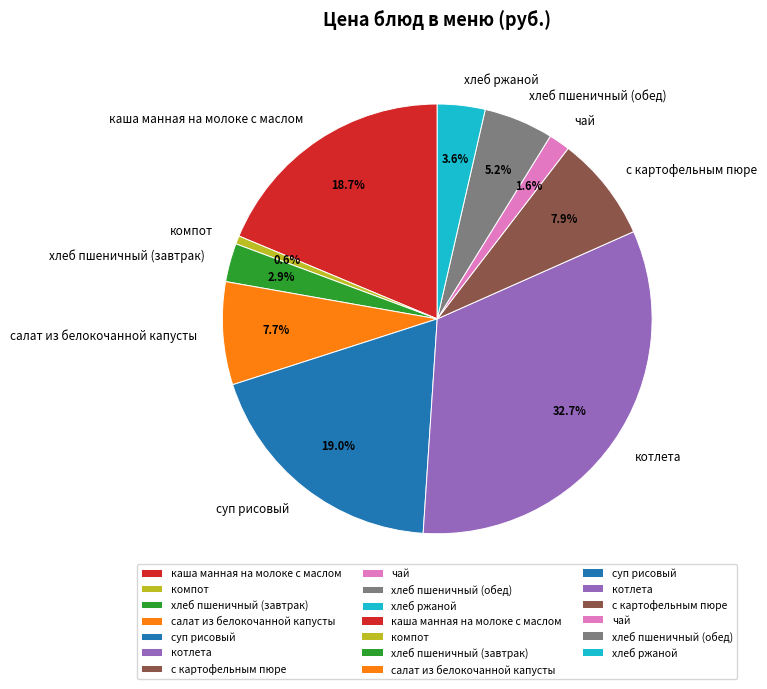

True or false: хлеб ржаной accounts for 4% of the total.

True